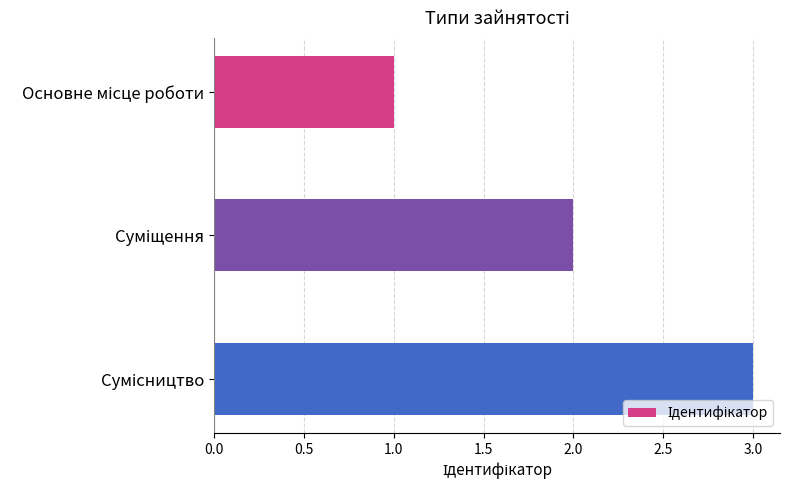

What is the sum of all values?

6